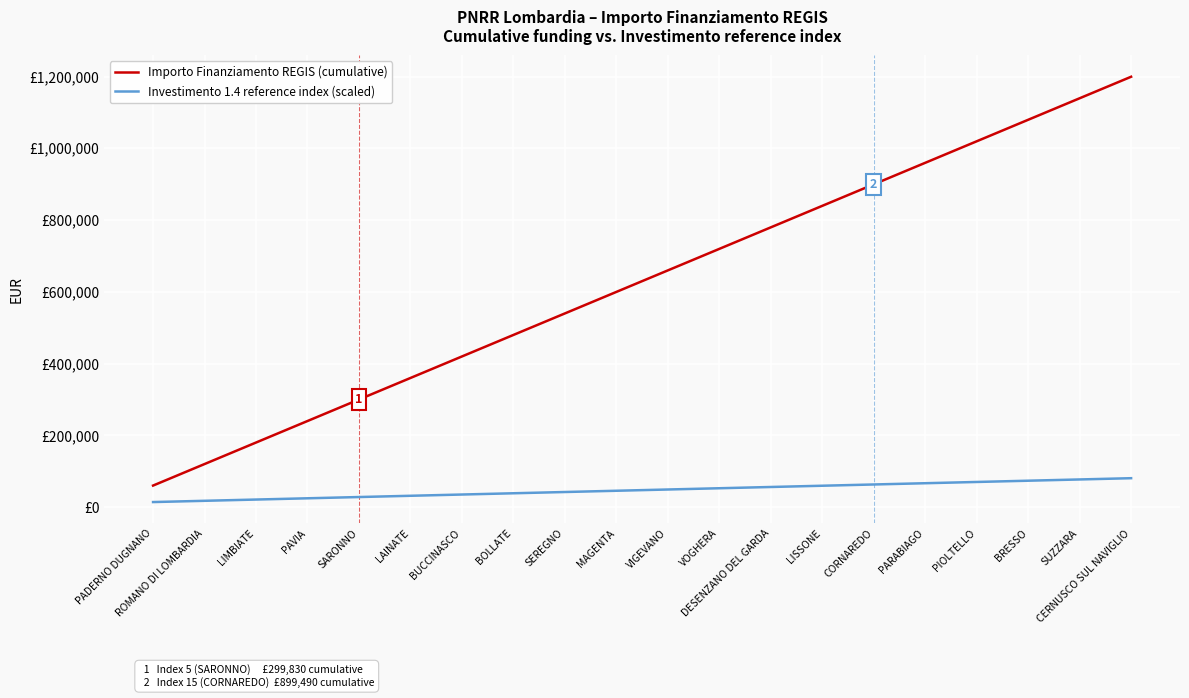

At which label does Investimento 1.4 reference index (scaled) first exceed 49000?

VOGHERA